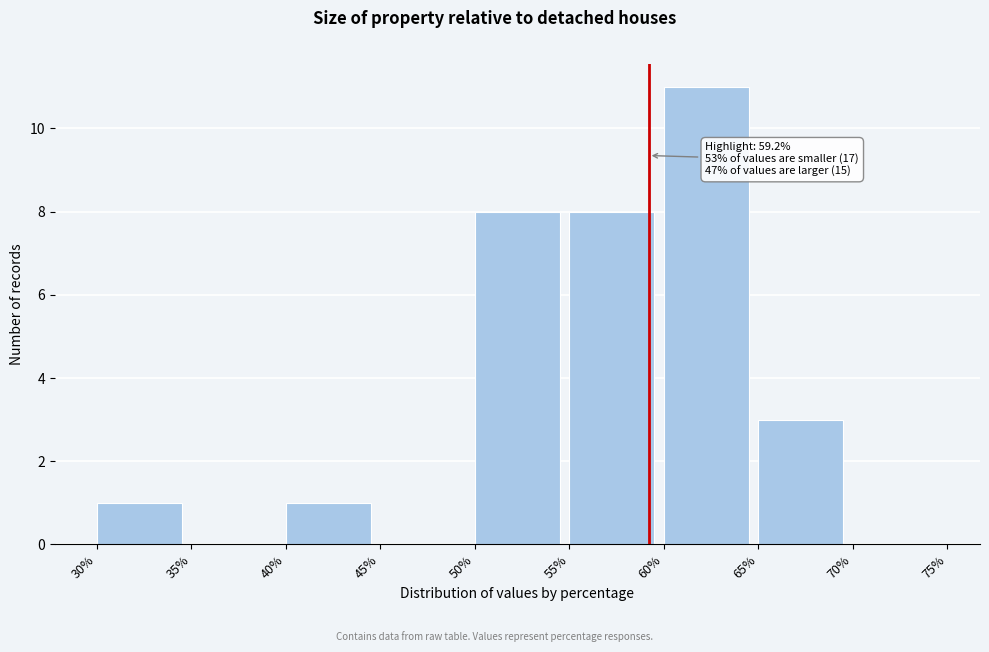

Over which range of the x-axis is the bar tallest?

60% to 65%